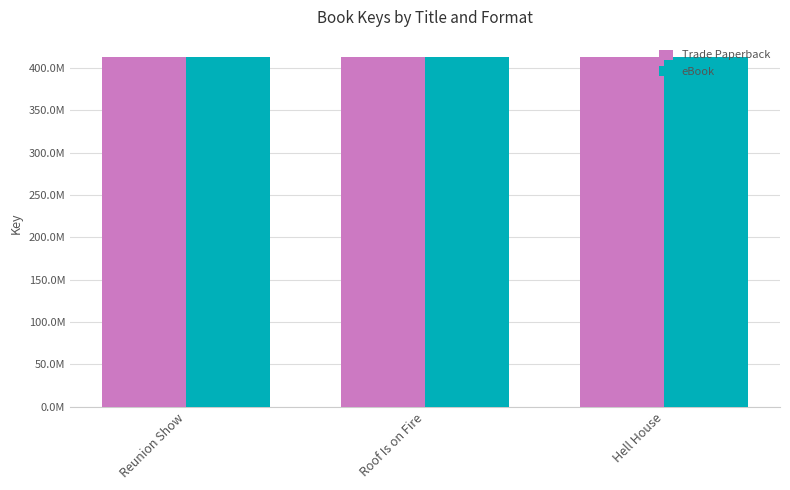

At Roof Is on Fire, list the series in order from largest to smallest.

Trade Paperback, eBook